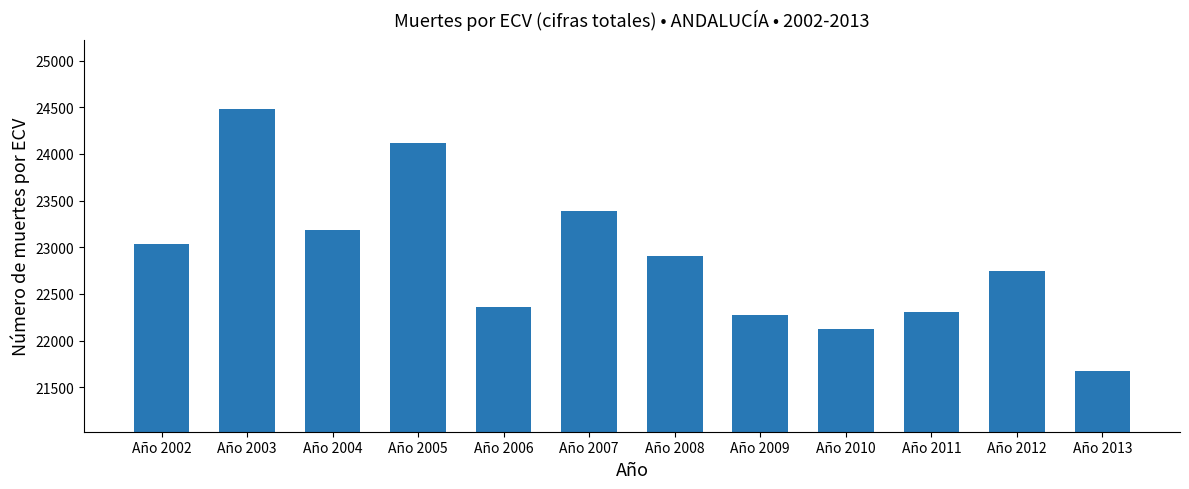

What is the average value?

22882